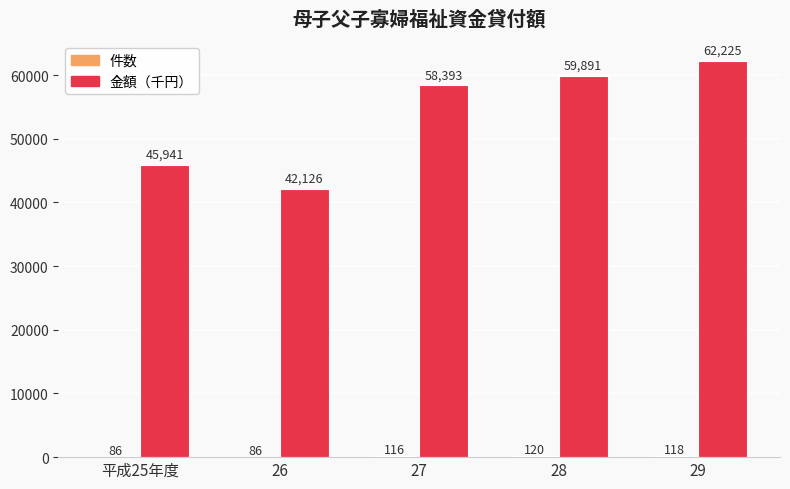

At which category does the chart reach its peak across all series?

29